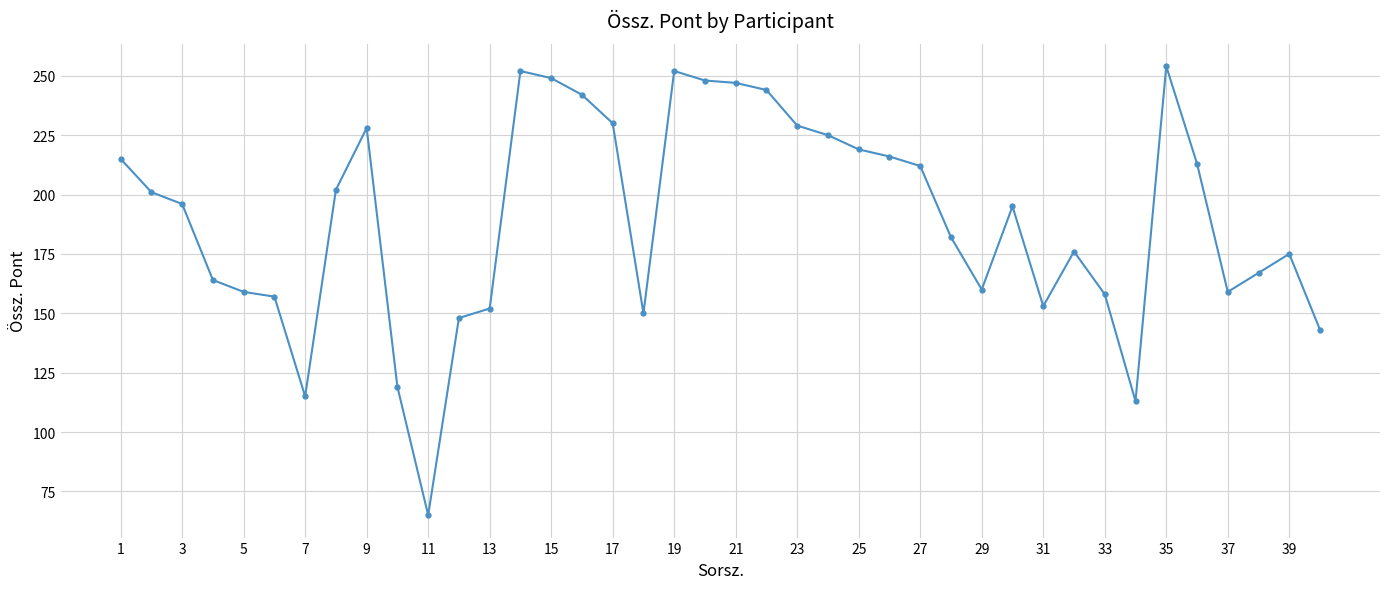

What is the value of the 8th point from the left?

202